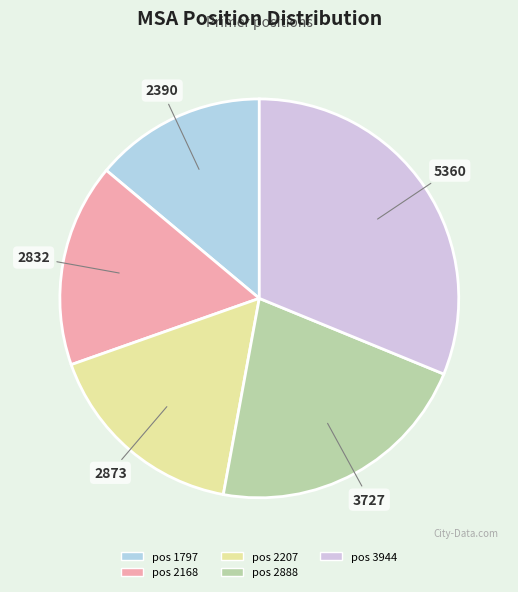

What is the largest slice in the pie chart?

pos 3944